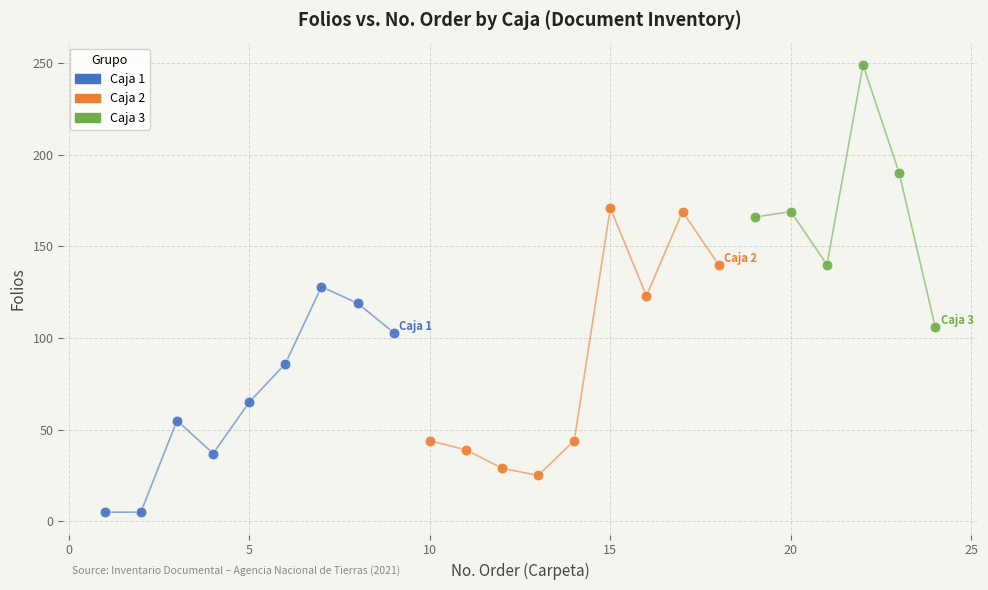

What are all the series names shown in the legend?

Caja 1, Caja 2, Caja 3